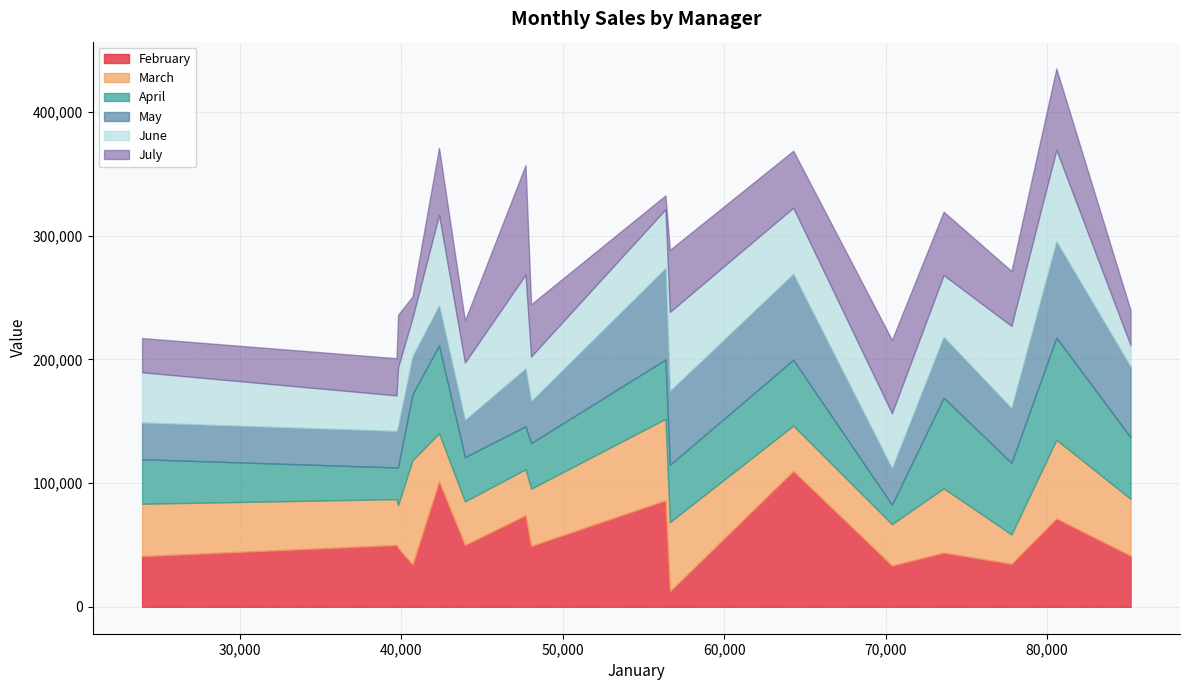

What is the highest value of the February series?

109861